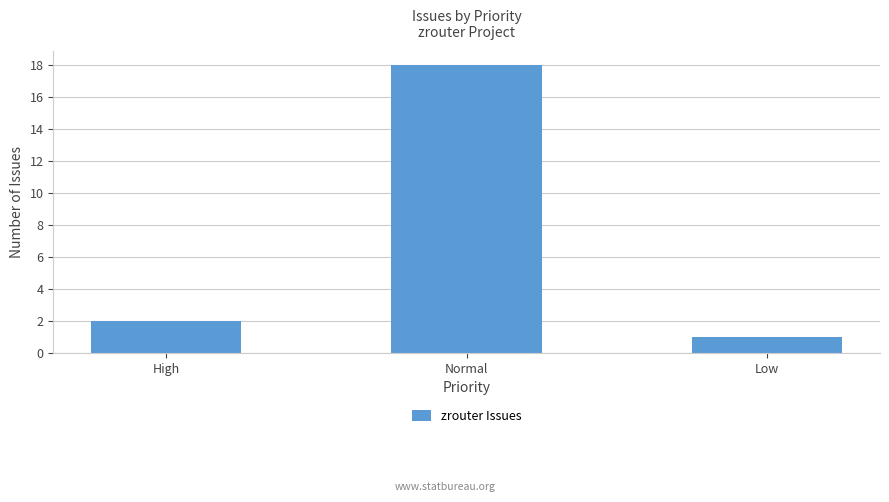

The chart shows a value of 1 at Low. True or false?

True